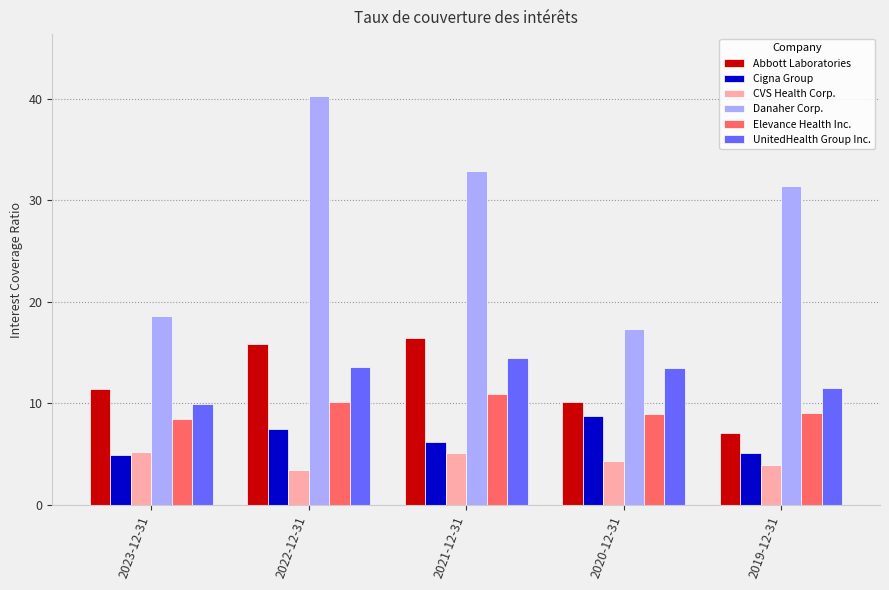

What is the lowest value of the UnitedHealth Group Inc. series?

10.0